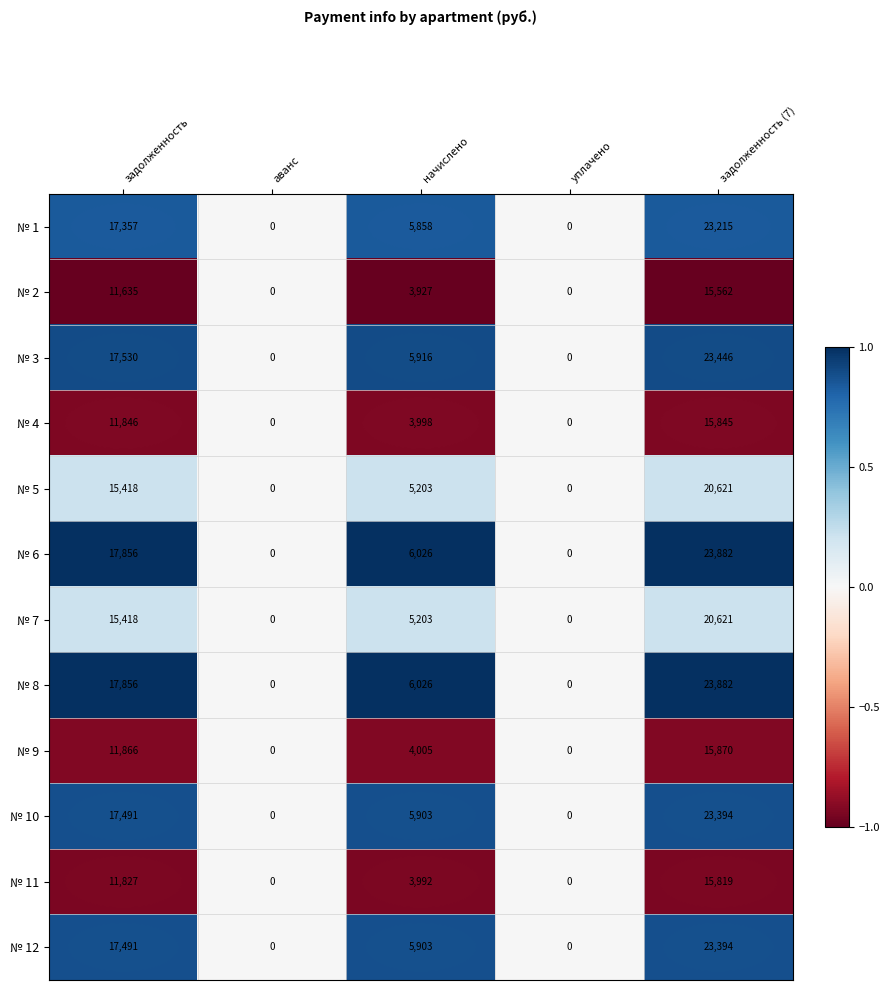

Where does the № 10 series first go above 5903?

задолженность